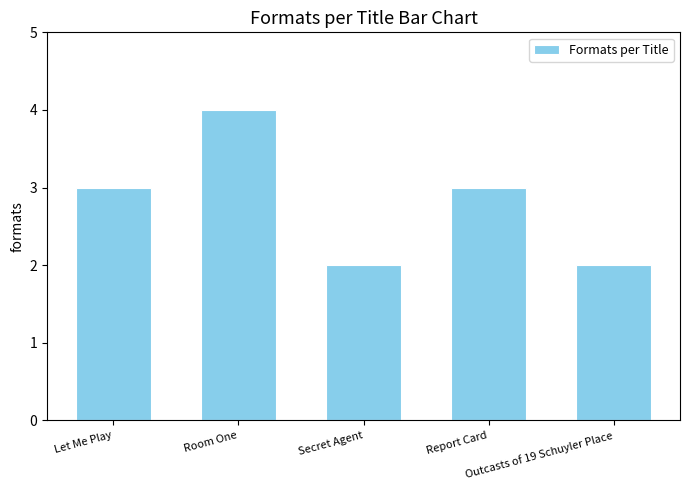

Which label corresponds to the largest value in the chart?

Room One